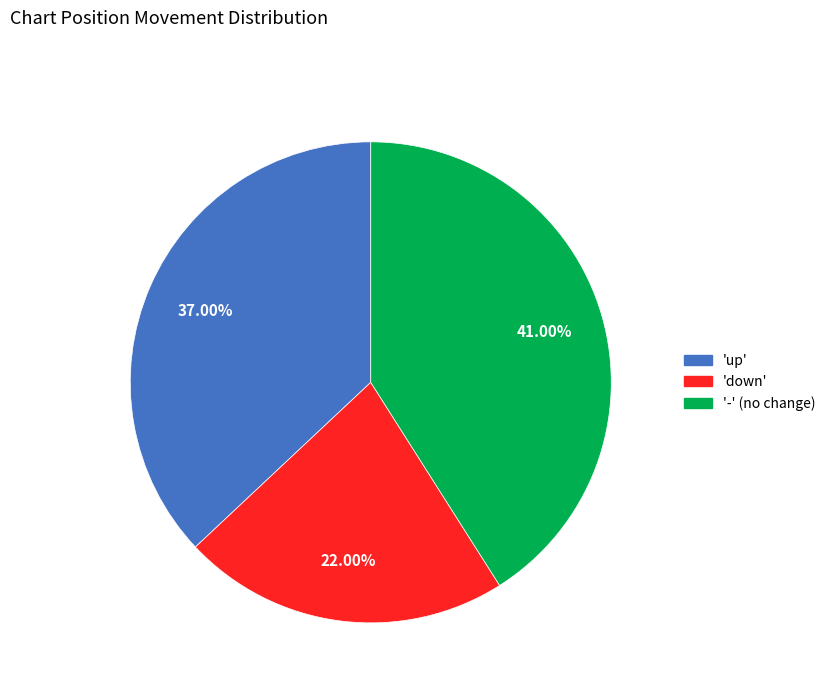

How many slices are in this pie chart?

3